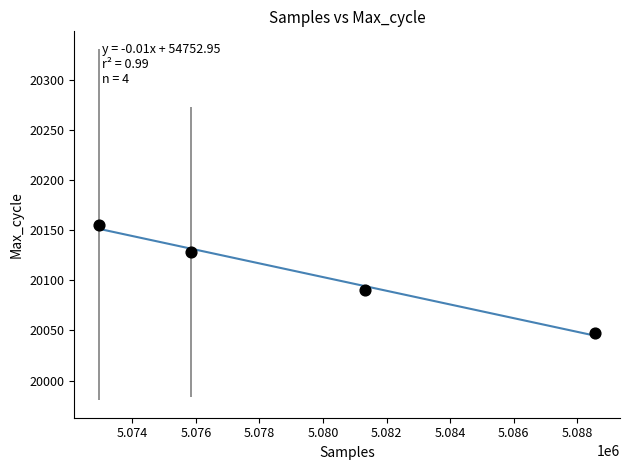

What Y value in the scatter plot is closest to 20101?

20090.0